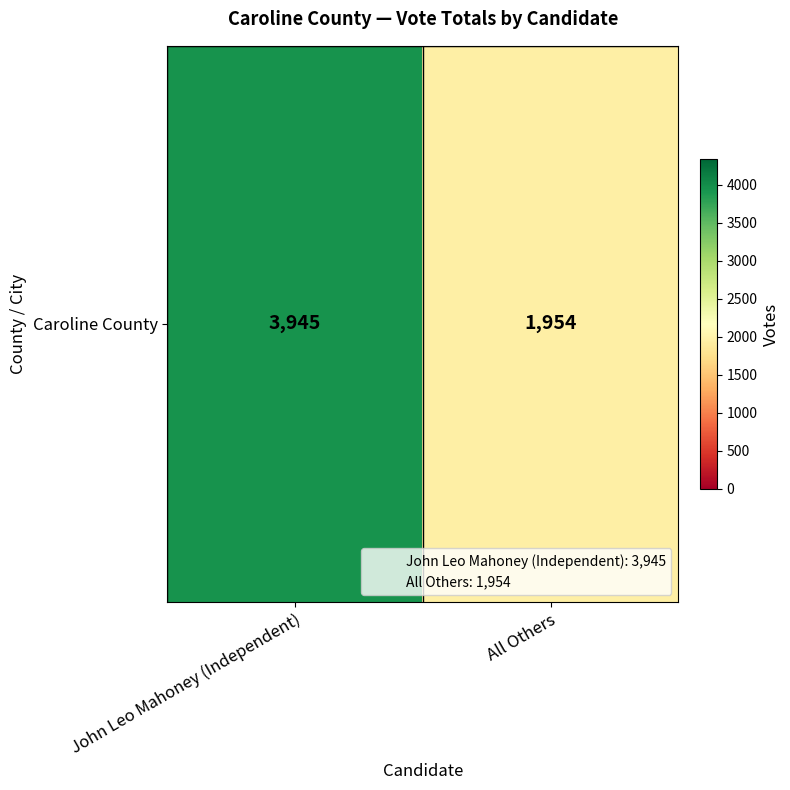

How many values are between 1954 and 3945?

2